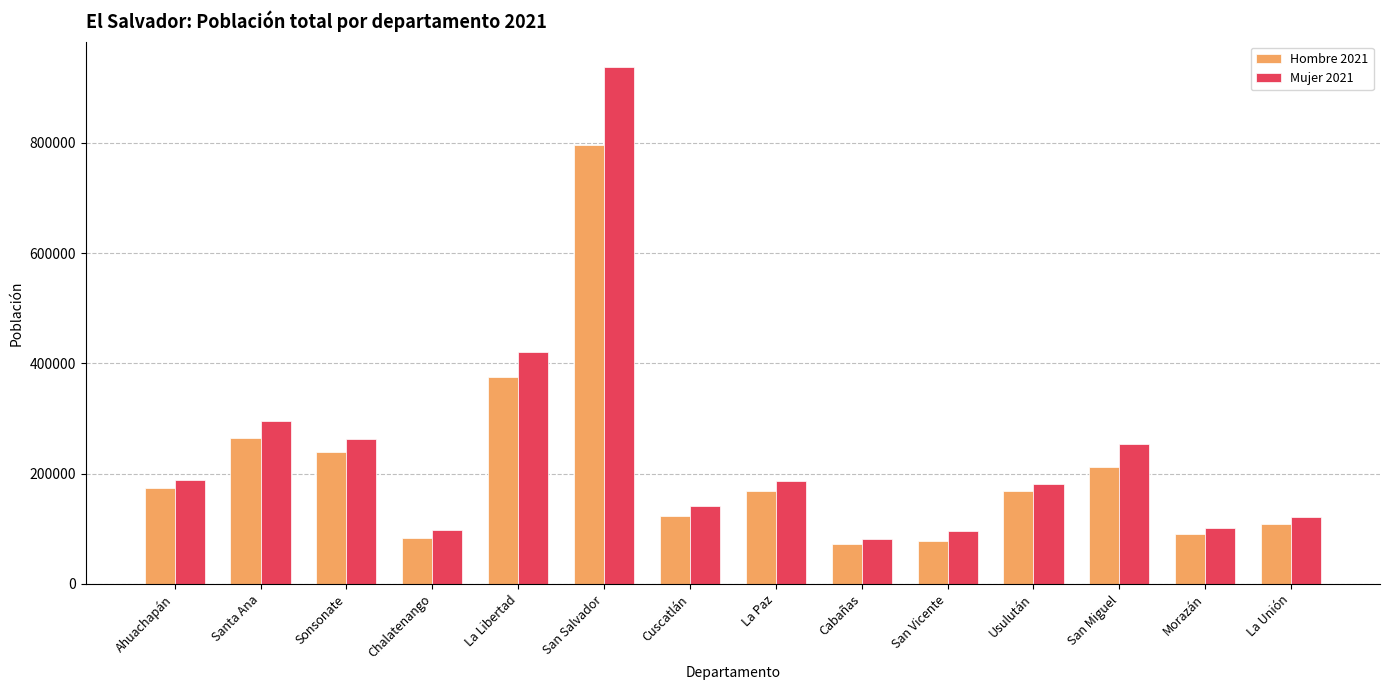

Are the bars grouped side by side (vs. stacked)?

Yes